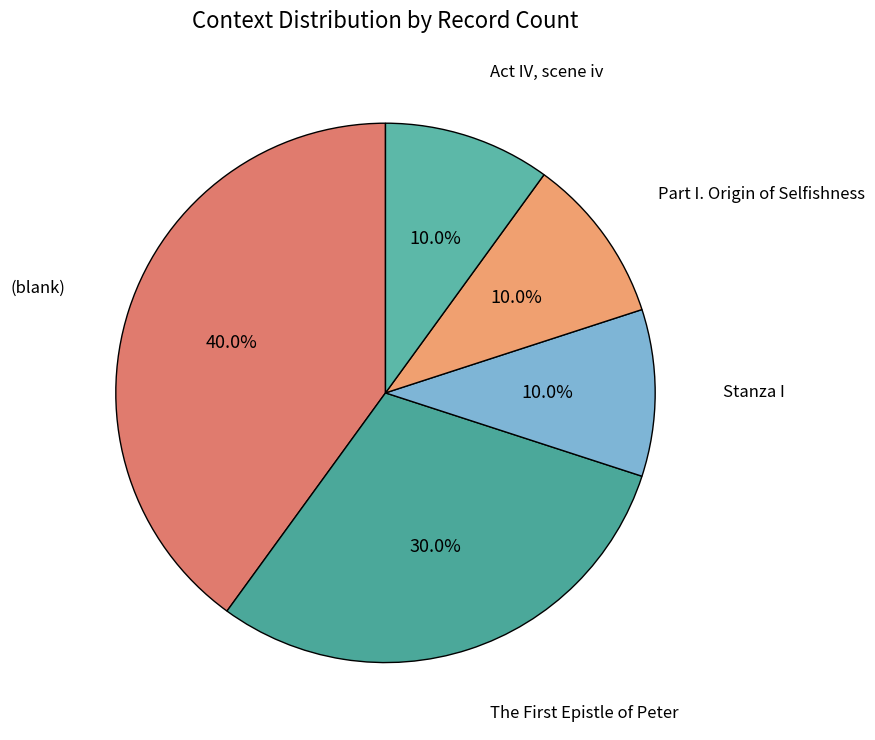

What is the ratio of the value at Act IV, scene iv to the value at Part I. Origin of Selfishness?

1.0